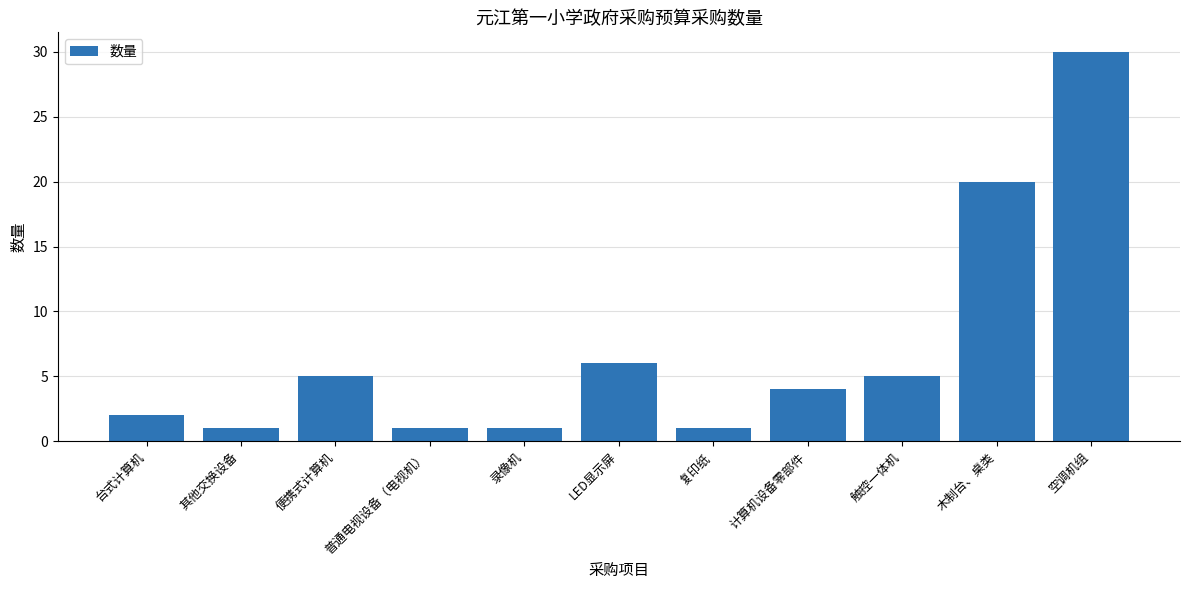

Reading left to right, transcribe all the data shown in this chart.

2	1	5	1	1	6	1	4	5	20	30